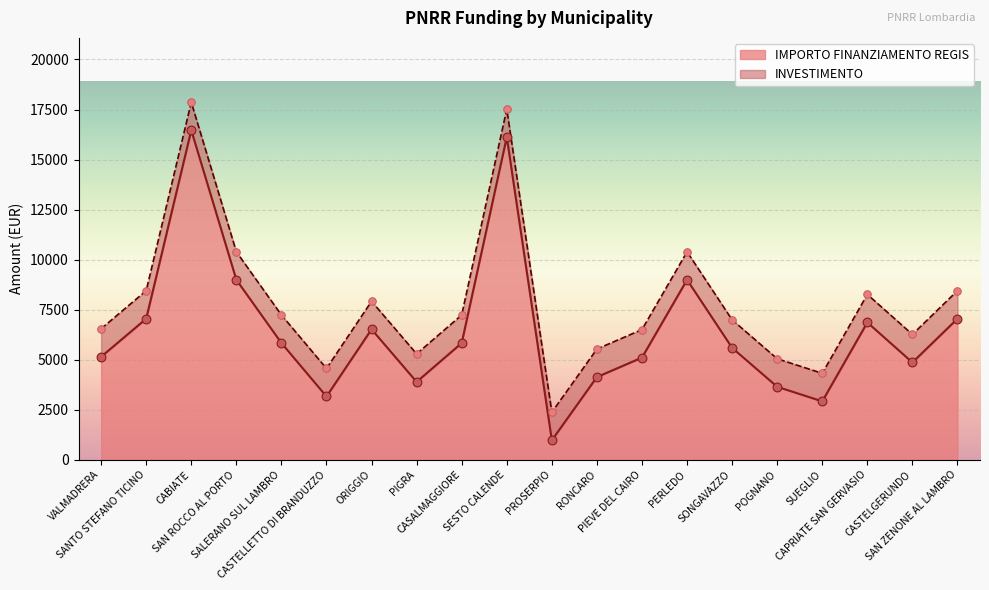

Approximately how many times larger is the value at PIEVE DEL CAIRO compared to SAN ROCCO AL PORTO?

0.6